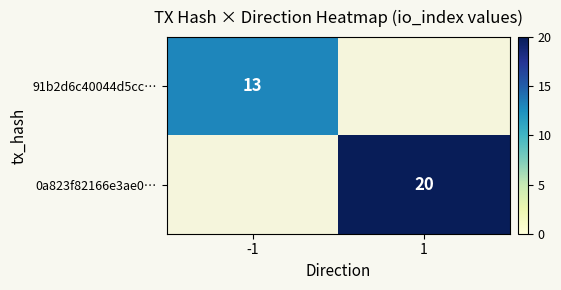

What is the minimum value shown in the chart?

13.0